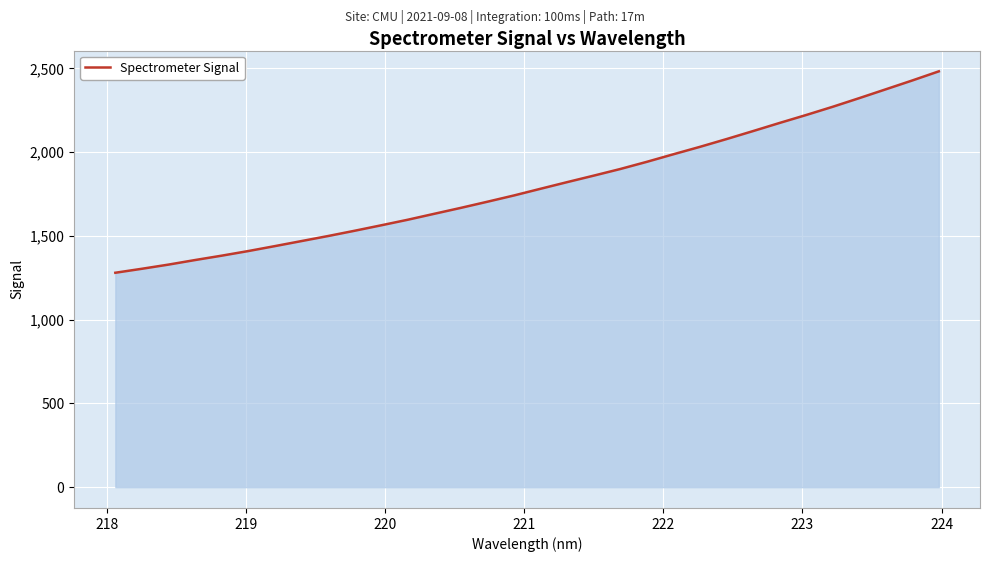

What is the maximum value shown in the chart?

2482.9